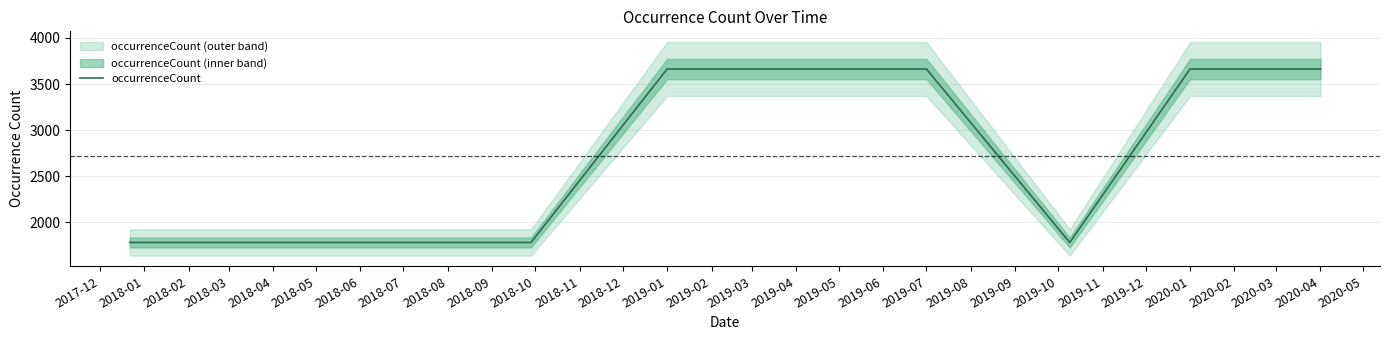

Does the chart display data point markers on the line(s)?

No